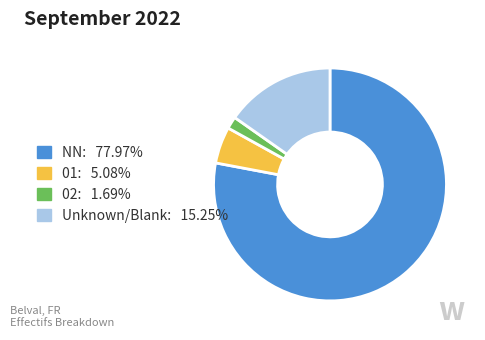

Is there any slice that represents more than half of the pie?

Yes